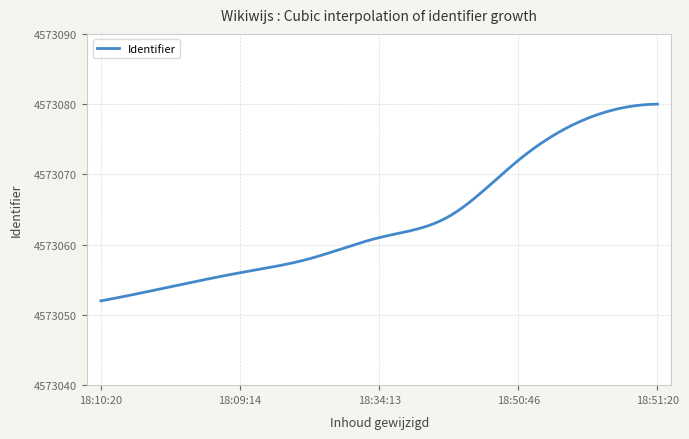

What is the smallest value displayed?

4573052.0